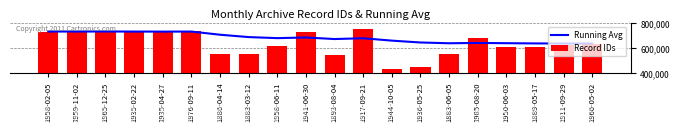

What is the difference between the Record IDs values at 1935-04-27 and 1911-09-29?

107545